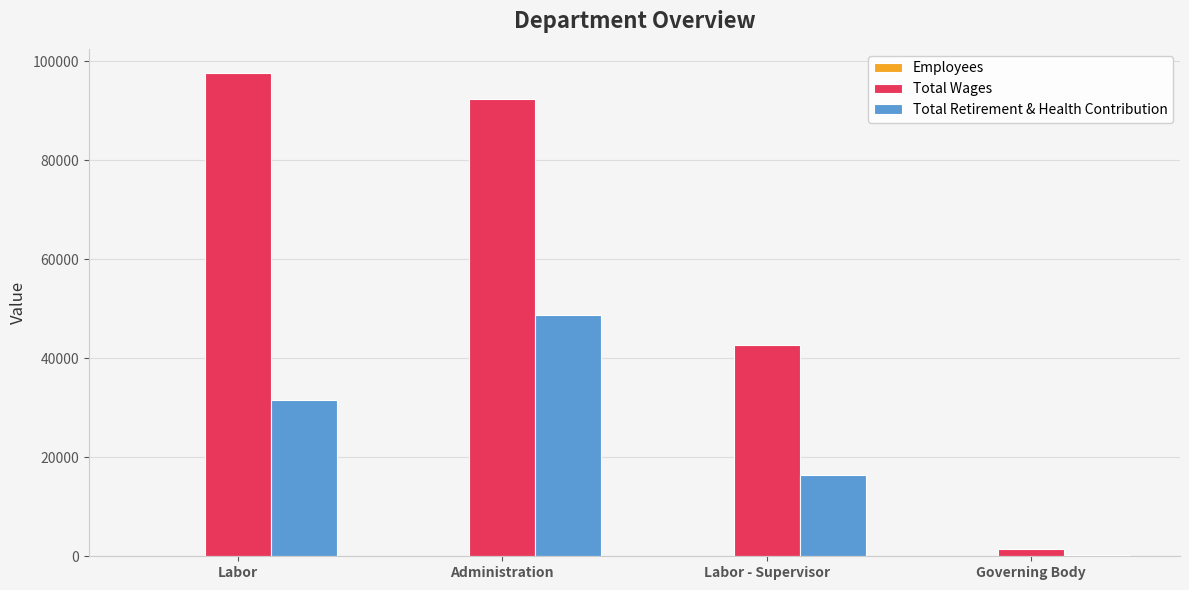

Is it true that Total Wages equals 155894 at Labor?

False